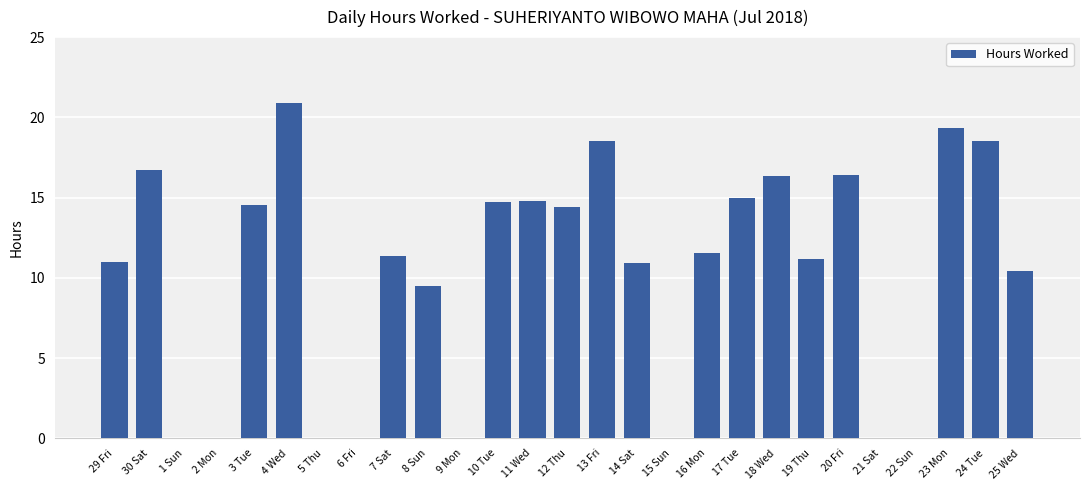

True or false: the data shows 10.5 at 22 Sun.

False